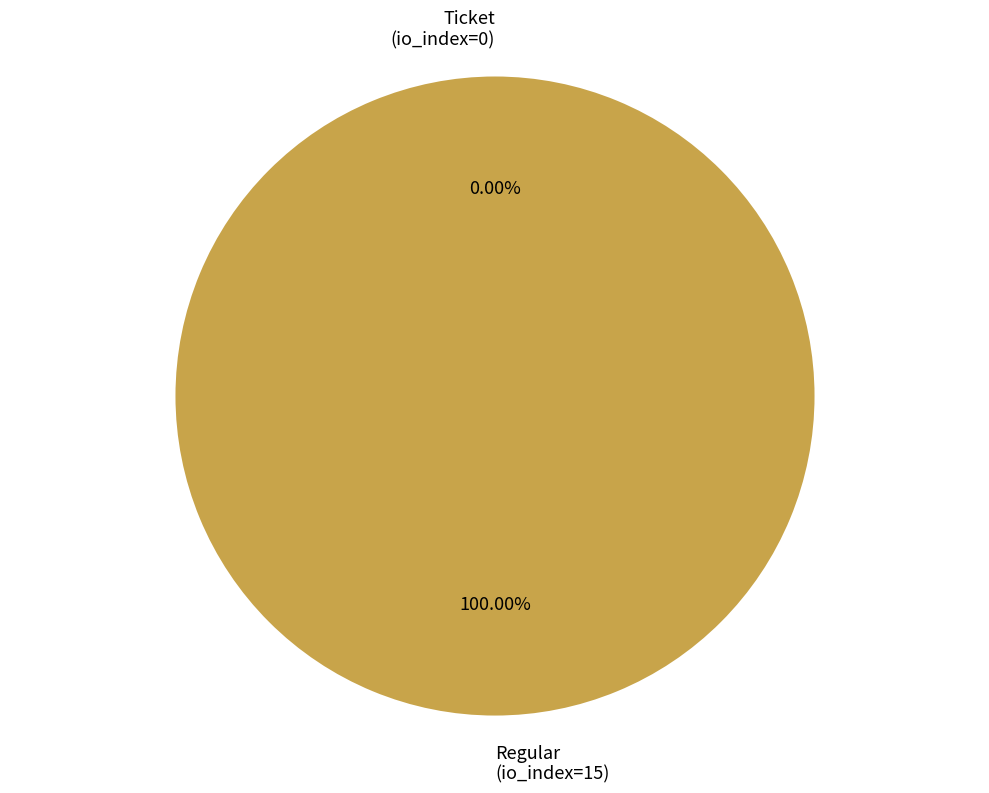

What is the largest slice in the pie chart?

Regular
(io_index=15)